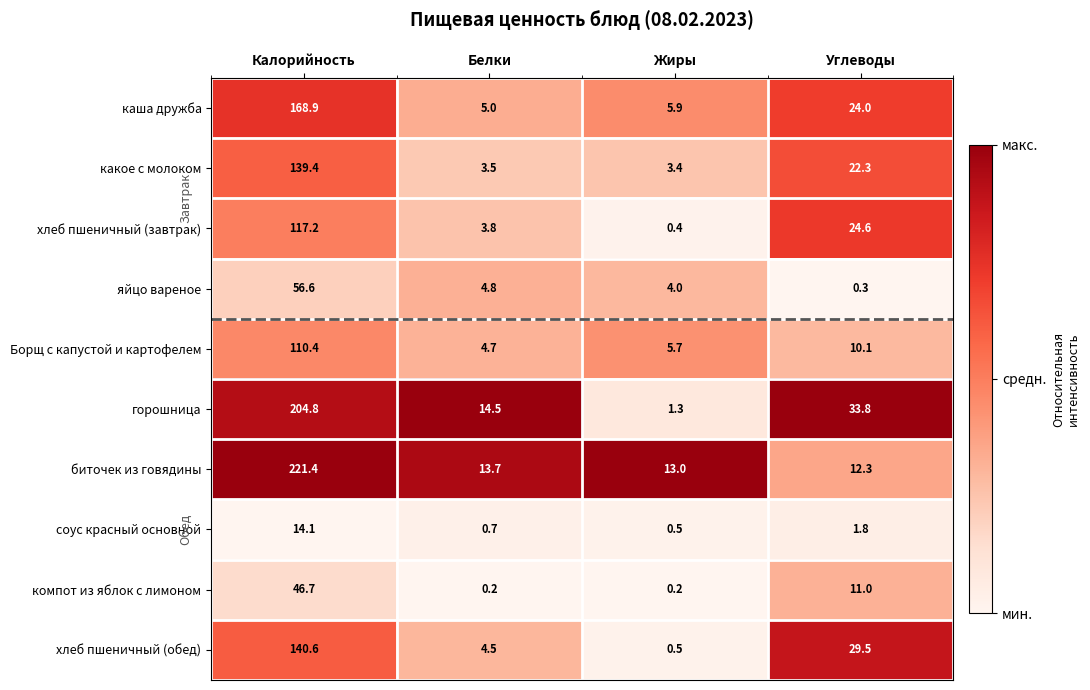

What is the difference between the maximum and minimum values in the соус красный основной series?

13.6